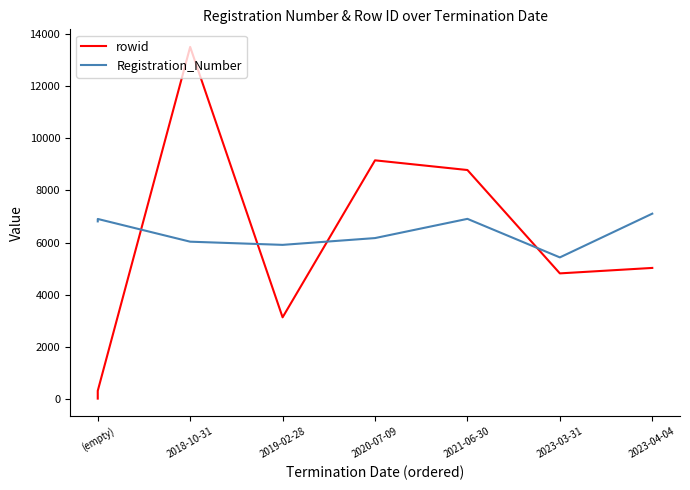

Reading left to right, list all the values displayed in this chart.

rowid: 23	321	13490	3135	9147	8776	4818	5027
Registration_Number: 6809	6902	6032	5910	6170	6906	5430	7105